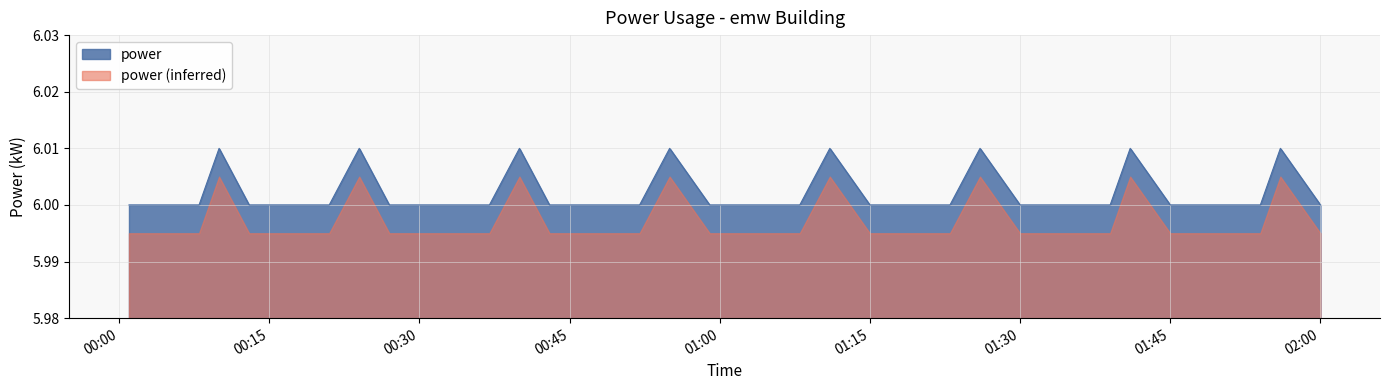

List the series in order of their overall mean, lowest first.

power (inferred), power